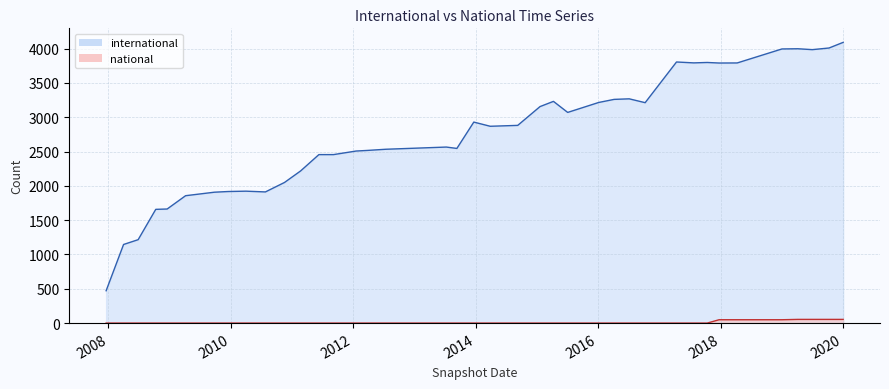

Is it true that the value at 2013-12-20 is 2882?

True